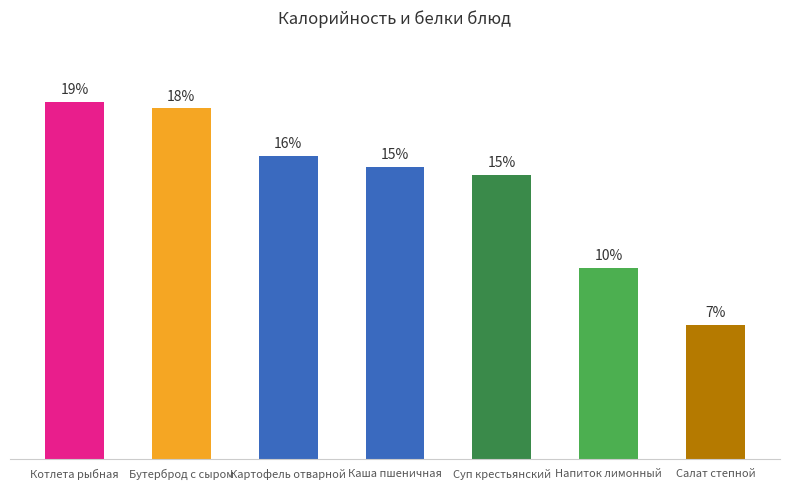

Are the bars horizontal?

No